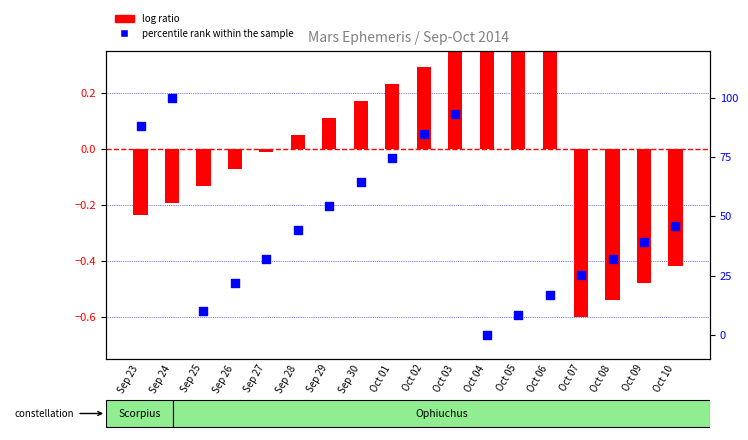

What are all the series names shown in the legend?

log ratio, percentile rank within the sample